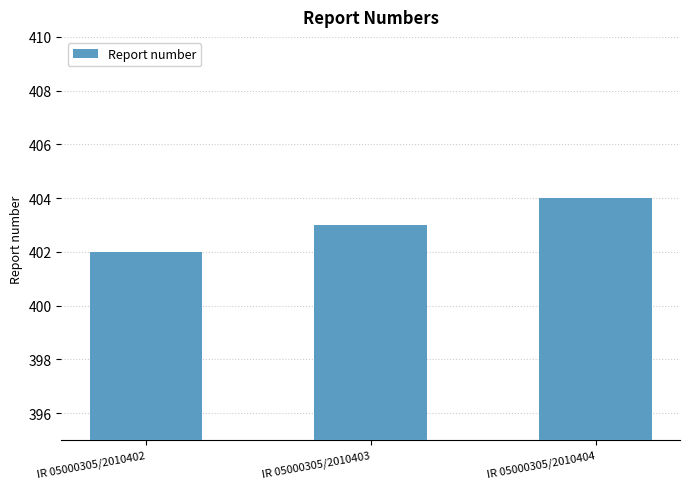

What is the difference between the maximum and second lowest values?

1